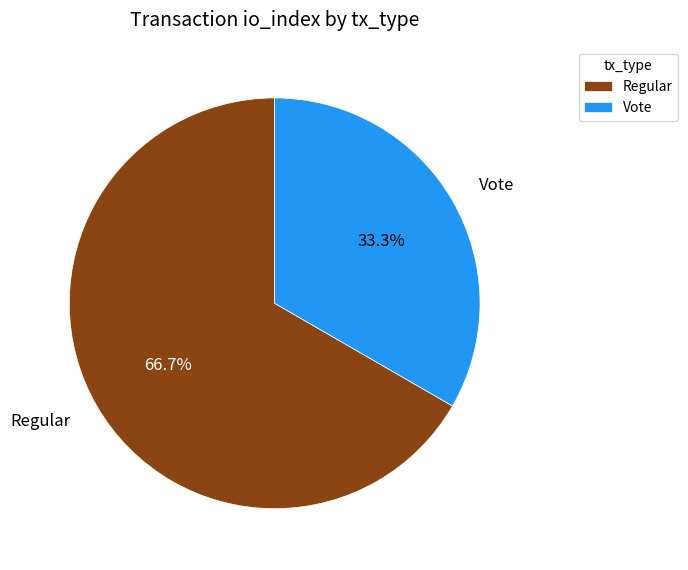

What is the total percentage of Regular and Vote?

100.0%